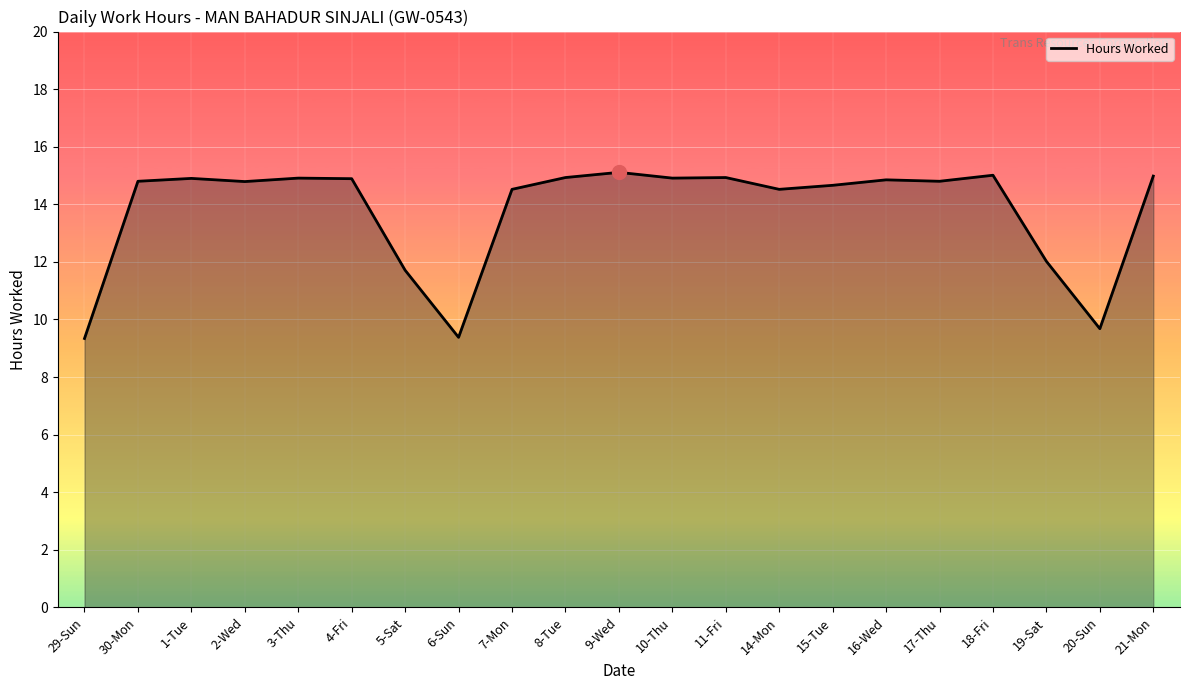

What position from the left is 21-Mon?

21